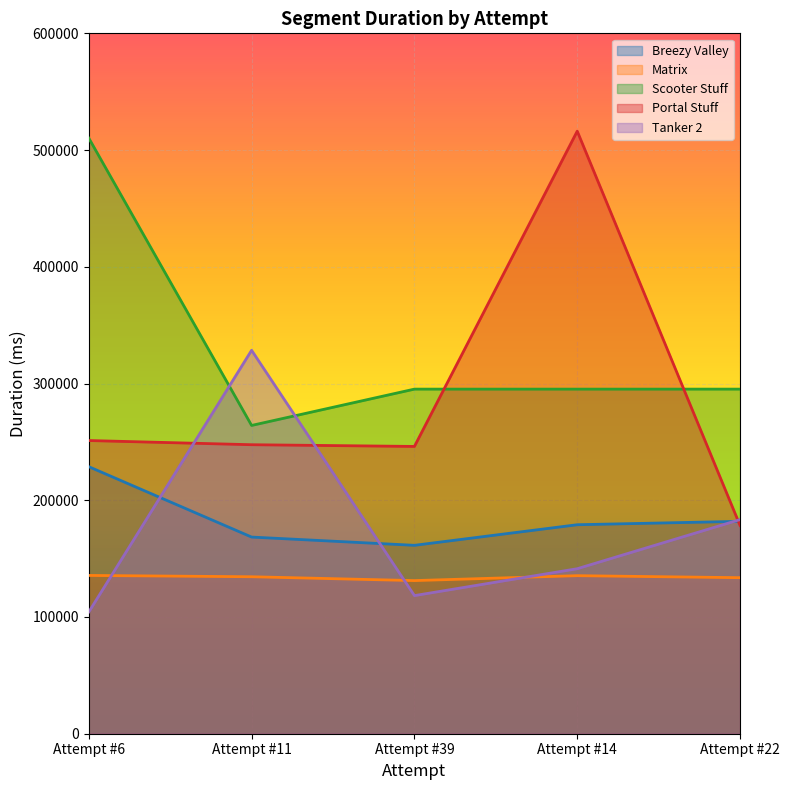

Where do Tanker 2 and Portal Stuff first cross each other?

Attempt #6 and Attempt #11